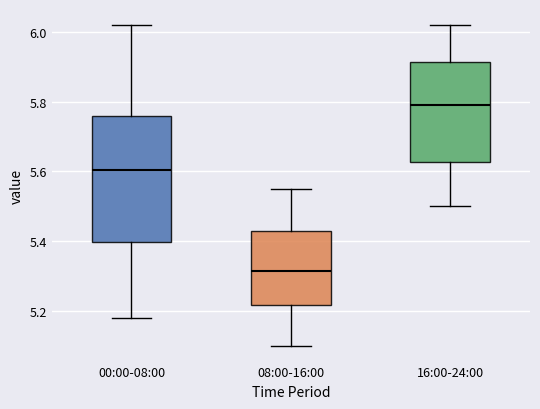

Where is the upper edge of the box for 08:00-16:00 on the y-axis? The values are not printed on the chart, so give them approximately, as read against the axis.

5.42